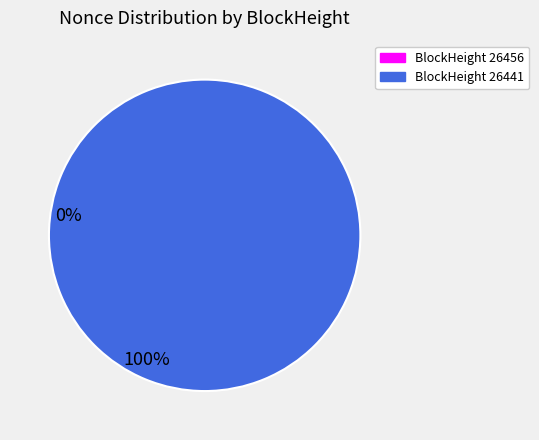

True or false: 26456 accounts for 1% of the total.

False